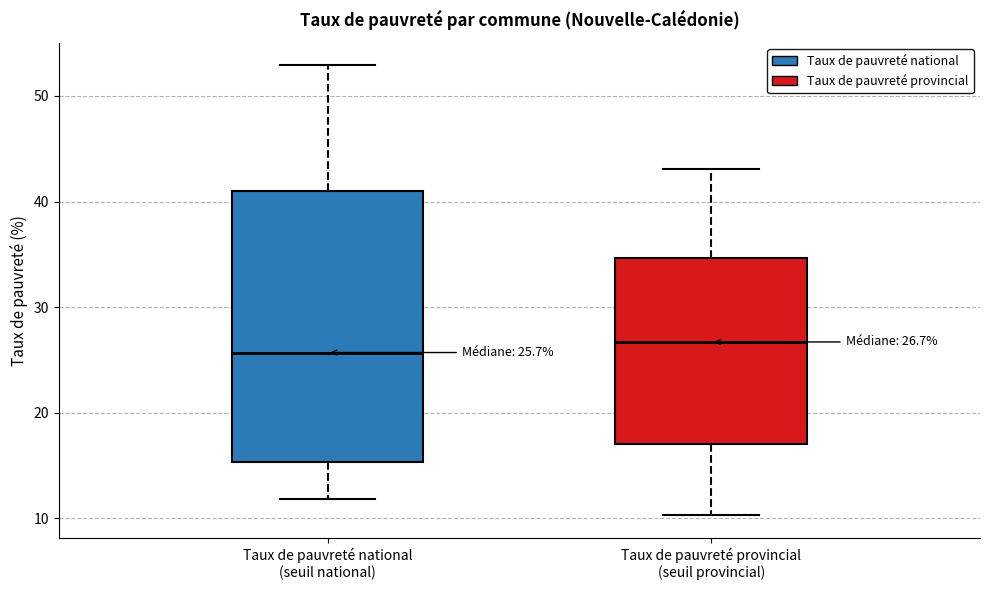

Which box is the tallest, from its lower edge to its upper edge?

Taux de pauvreté national (seuil national)